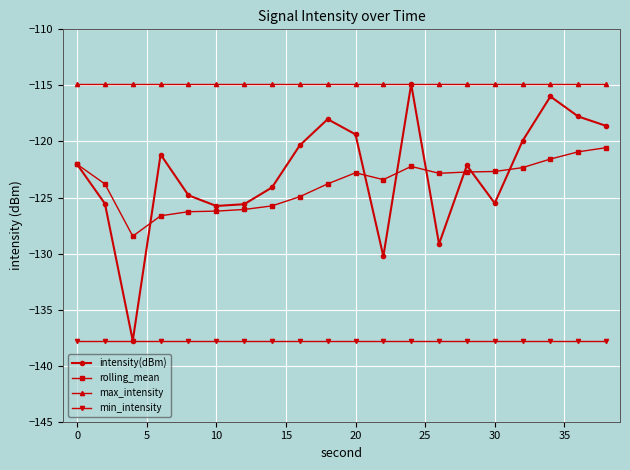

What is the lowest value of the intensity(dBm) series?

-137.8